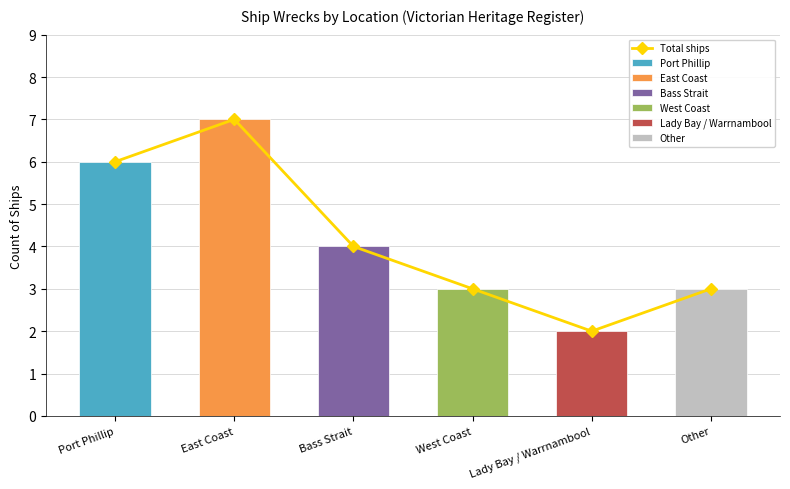

How many bars are there in total?

6